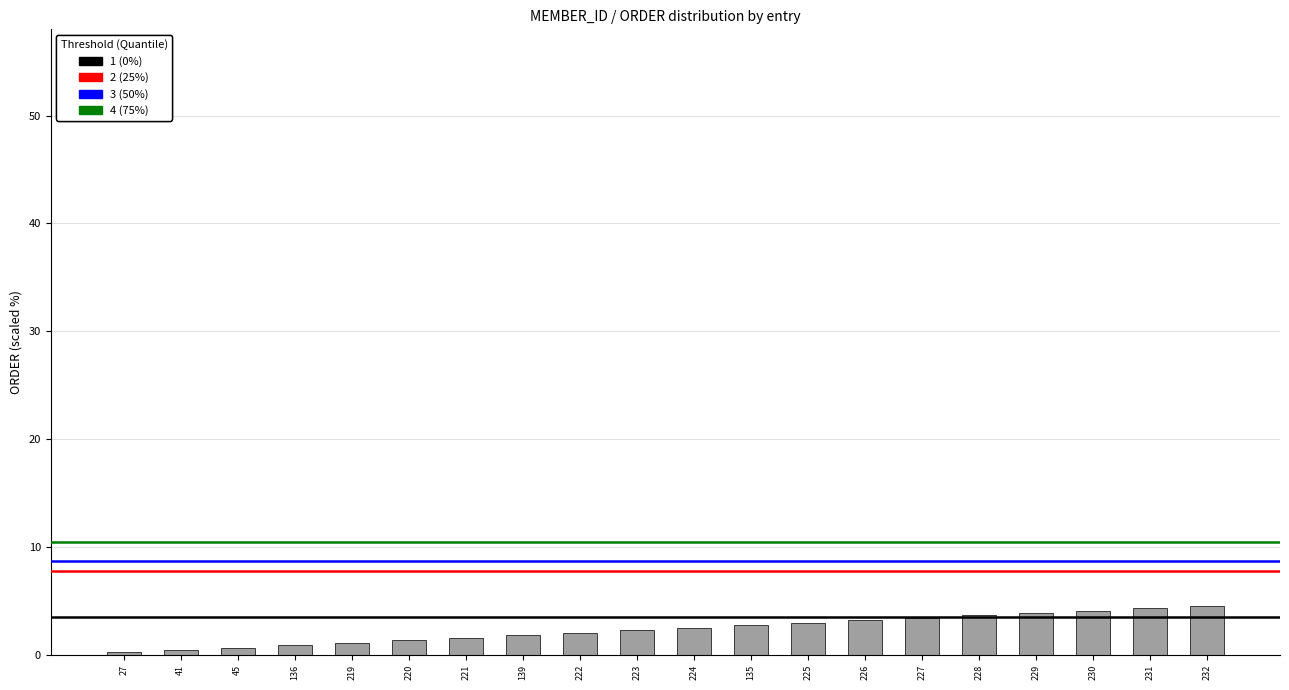

What is the greatest value displayed?

4.6